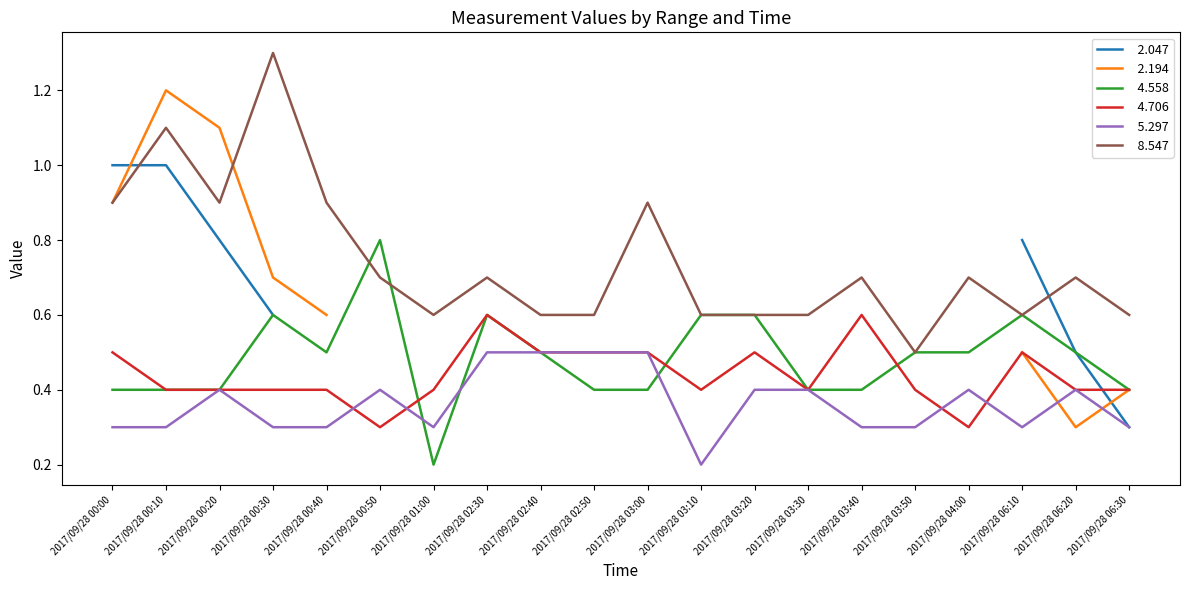

What is the difference between the   8.547 values at 2017/09/28 00:40 and 2017/09/28 00:10?

0.2